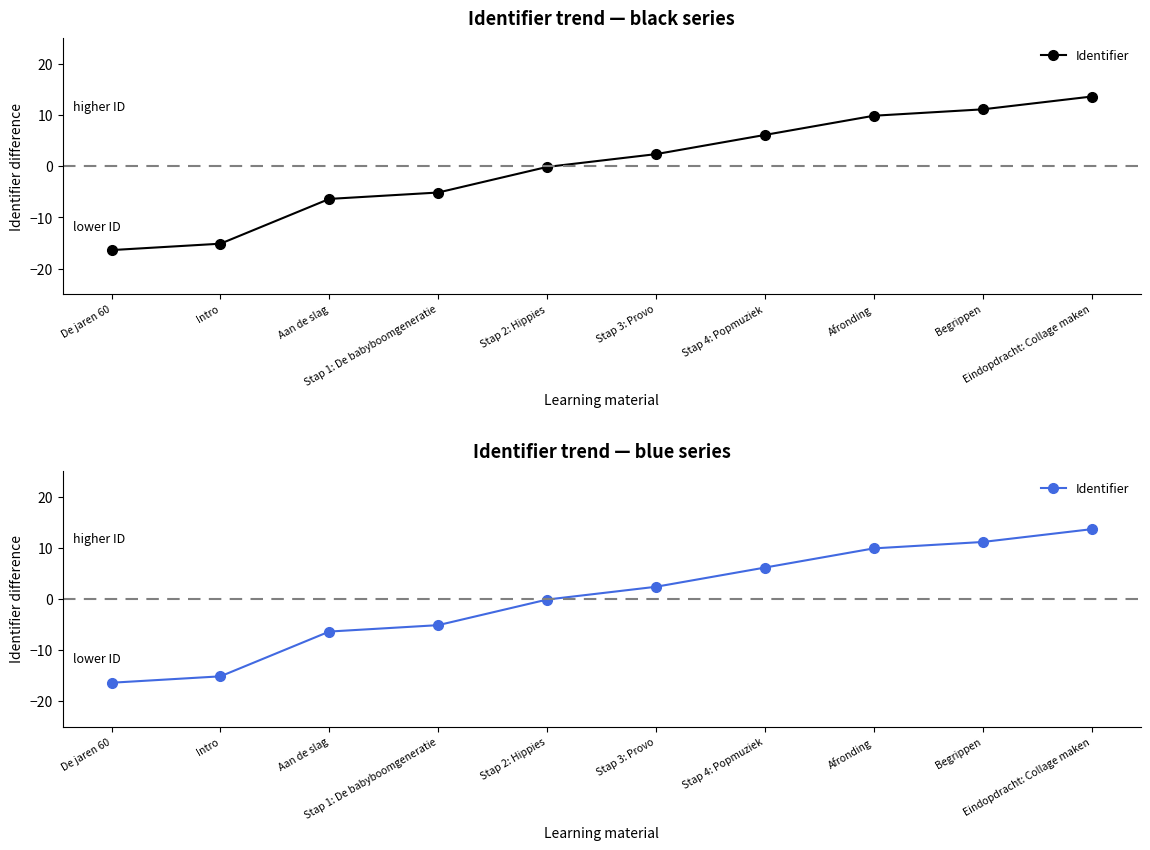

Does the chart have visible grid lines?

No